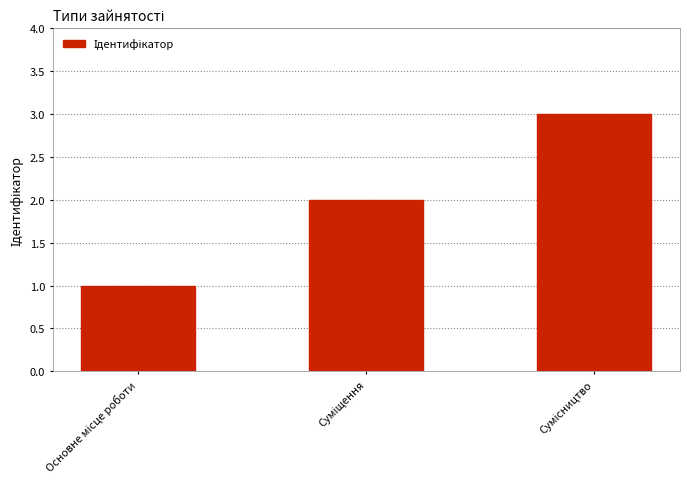

Reading right to left, transcribe all the data shown in this chart.

3	2	1